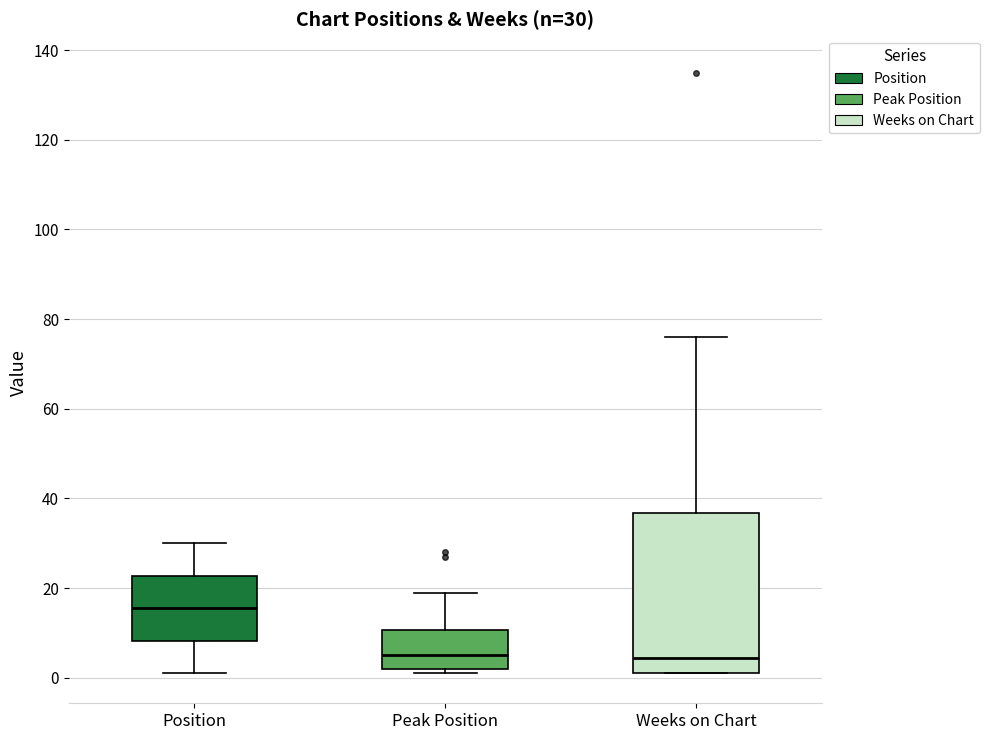

Which box is the tallest, from its lower edge to its upper edge?

Weeks on Chart